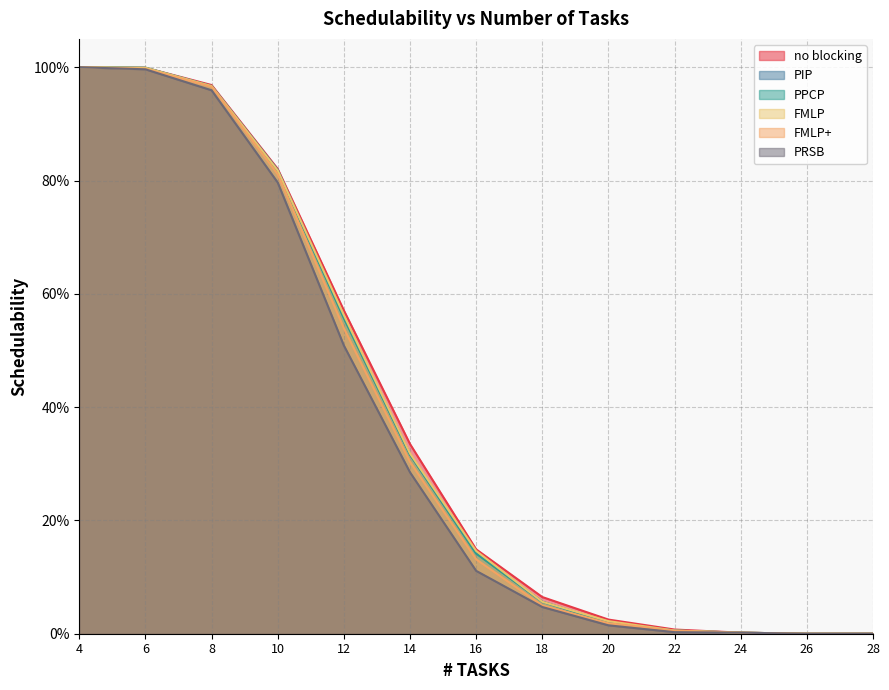

What is the sum of all PPCP values?

4.9